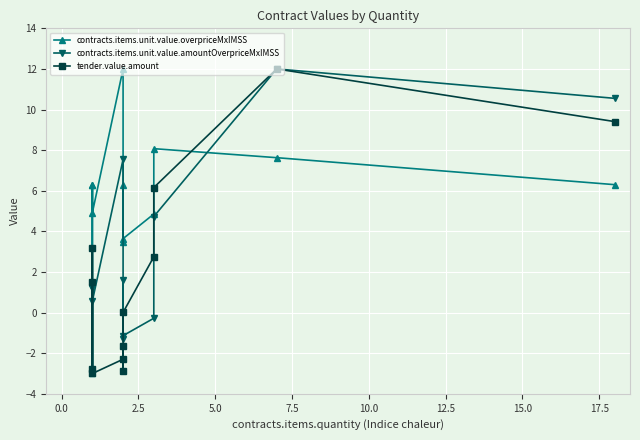

Reading left to right, transcribe all the data shown in this chart.

contracts.items.unit.value.overpriceMxIMSS: 6.3	-3.0	6.3	4.9	12.0	3.5	6.3	3.6	4.9	8.1	7.6	6.3
contracts.items.unit.value.amountOverpriceMxIMSS: 1.3	-3.0	1.2	0.6	7.6	-1.3	1.6	-1.1	-0.3	4.7	12.0	10.6
tender.value.amount: 1.5	-2.8	3.2	-3.0	-2.3	-1.6	-2.9	0.0	2.7	6.2	12.0	9.4